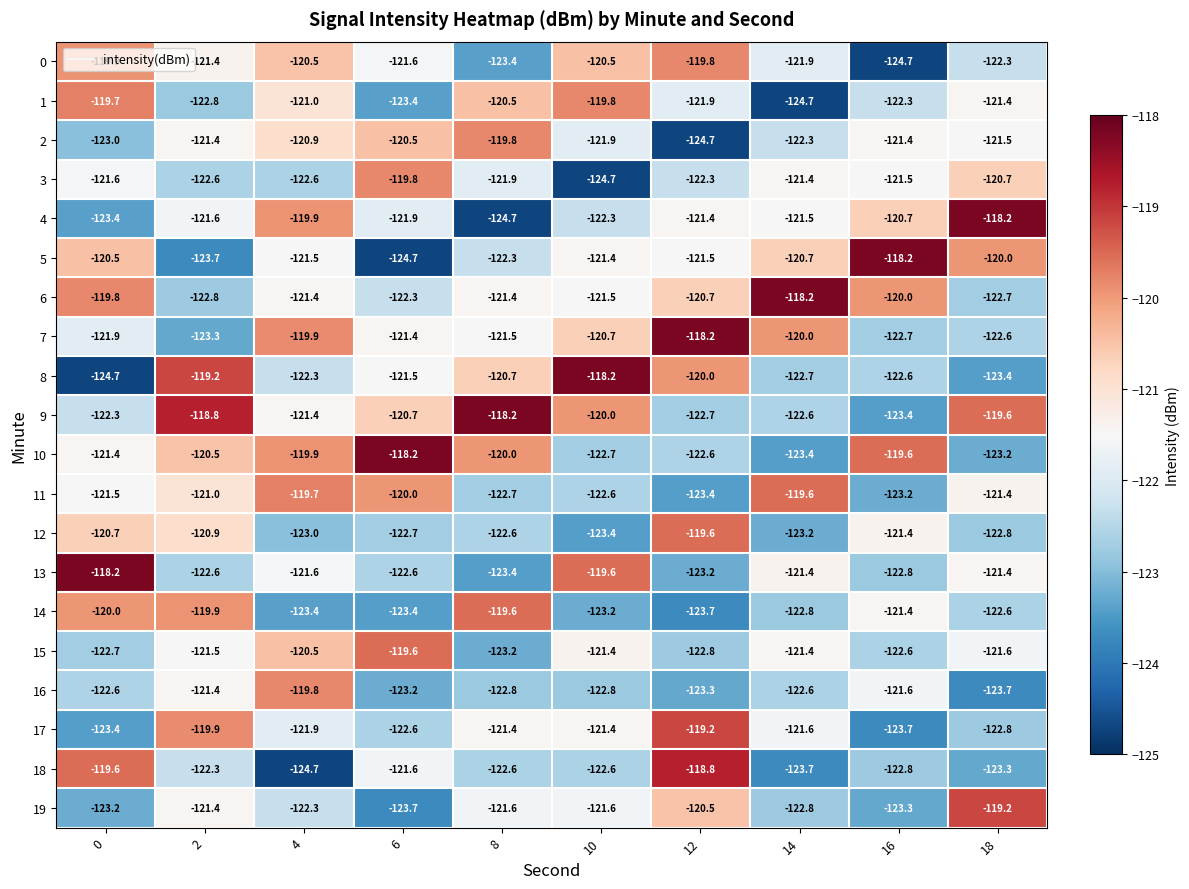

Where is 14 nearest to the value -121?

16